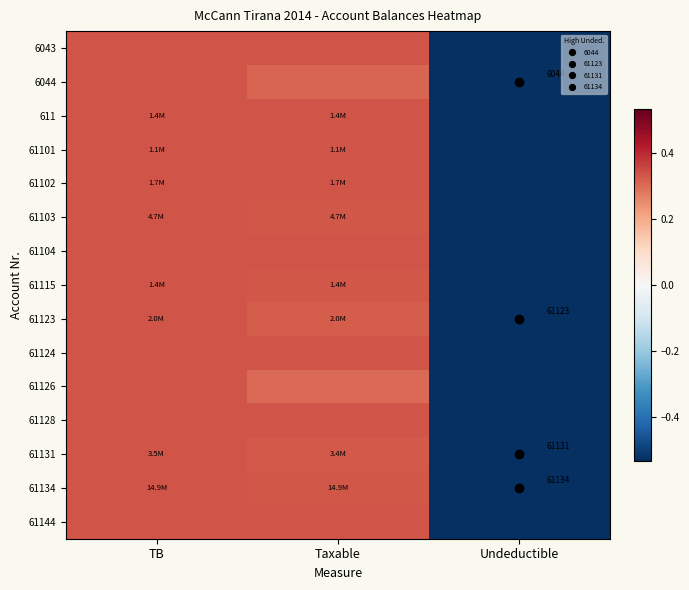

What is the sum of the 61115 values at Taxable and Undeductible?

-0.3